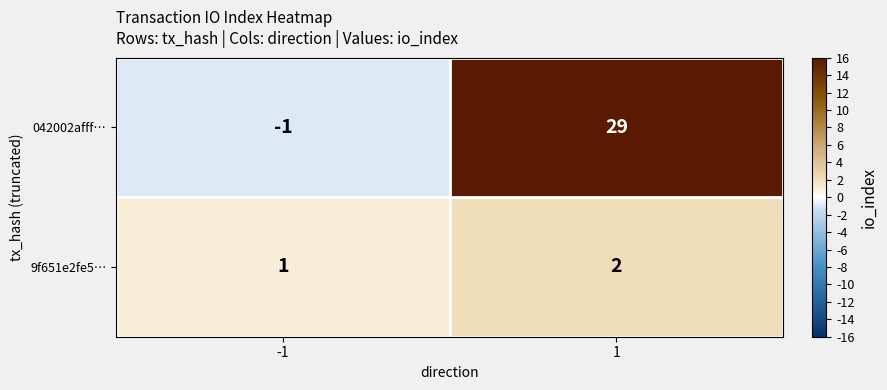

Which series has the largest total across all categories?

042002afff…